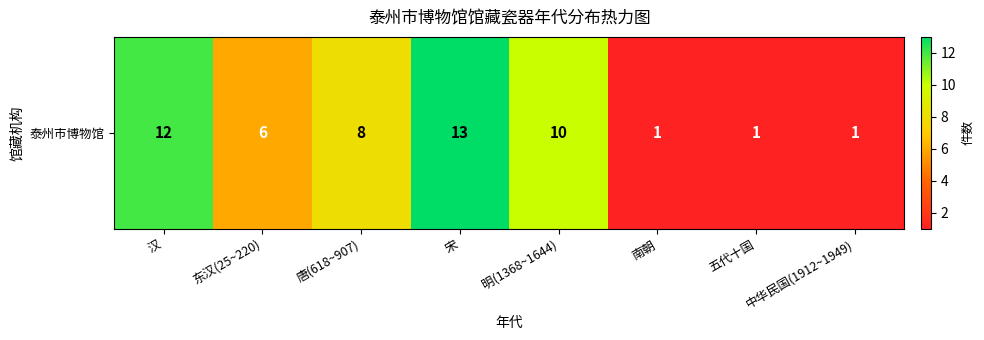

Reading right to left, what are all the values shown in this chart?

中华民国(1912~1949)=1	五代十国=1	南朝=1	明(1368~1644)=10	宋=13	唐(618~907)=8	东汉(25~220)=6	汉=12